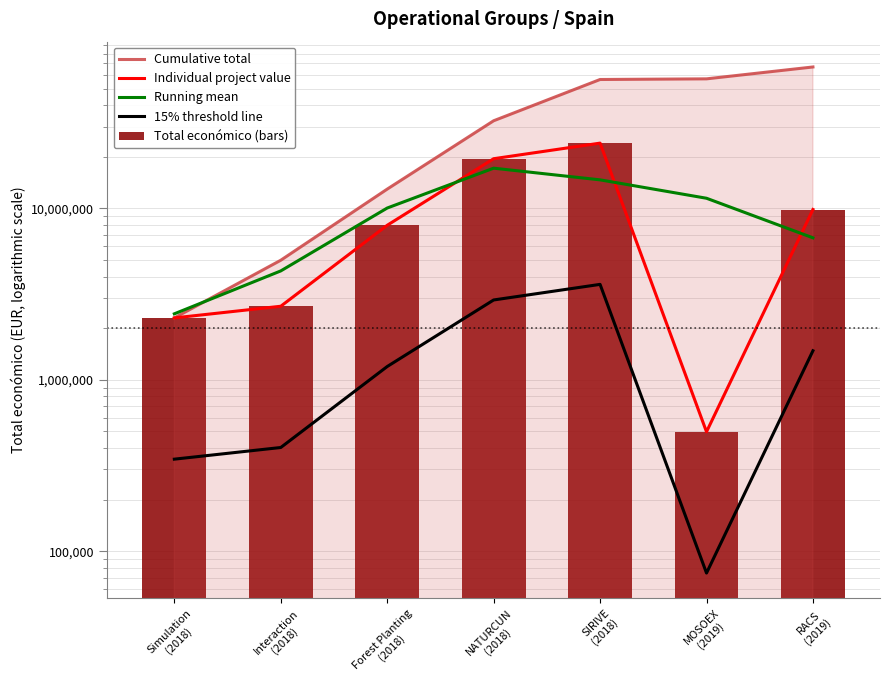

Reading left to right, transcribe all the data shown in this chart.

Cumulative total: Simulation
(2018)=2296067.0	Interaction
(2018)=4981541.0	Forest Planting
(2018)=12948954.0	NATURCUN
(2018)=32426954.0	SIRIVE
(2018)=56444454.0	MOSOEX
(2019)=56941686.0	RACS
(2019)=66789618.0
Individual project value: Simulation
(2018)=2296067.0	Interaction
(2018)=2685474.0	Forest Planting
(2018)=7967413.0	NATURCUN
(2018)=19478000.0	SIRIVE
(2018)=24017500.0	MOSOEX
(2019)=497232.0	RACS
(2019)=9847932.0
Running mean: Simulation
(2018)=2425869.3	Interaction
(2018)=4316318.0	Forest Planting
(2018)=10043629.0	NATURCUN
(2018)=17154304.3	SIRIVE
(2018)=14664244.0	MOSOEX
(2019)=11454221.3	RACS
(2019)=6731032.0
15% threshold line: Simulation
(2018)=344410.0	Interaction
(2018)=402821.1	Forest Planting
(2018)=1195111.9	NATURCUN
(2018)=2921700.0	SIRIVE
(2018)=3602625.0	MOSOEX
(2019)=74584.8	RACS
(2019)=1477189.8
Total económico (bars): Simulation
(2018)=2296067.0	Interaction
(2018)=2685474.0	Forest Planting
(2018)=7967413.0	NATURCUN
(2018)=19478000.0	SIRIVE
(2018)=24017500.0	MOSOEX
(2019)=497232.0	RACS
(2019)=9847932.0